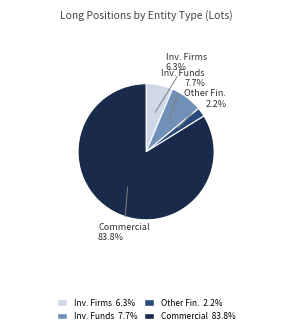

Is there any slice that represents more than half of the pie?

Yes